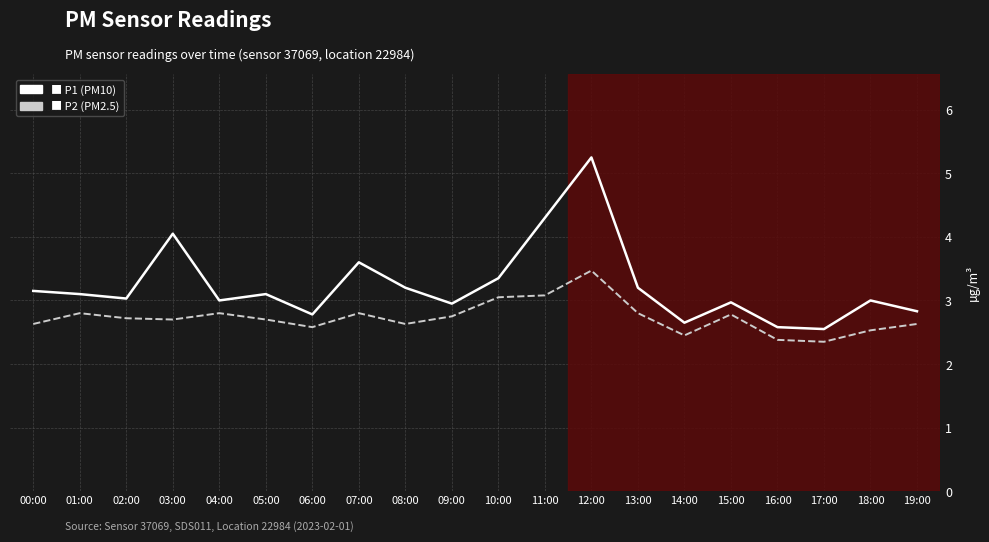

What is the smallest value displayed?

2.4